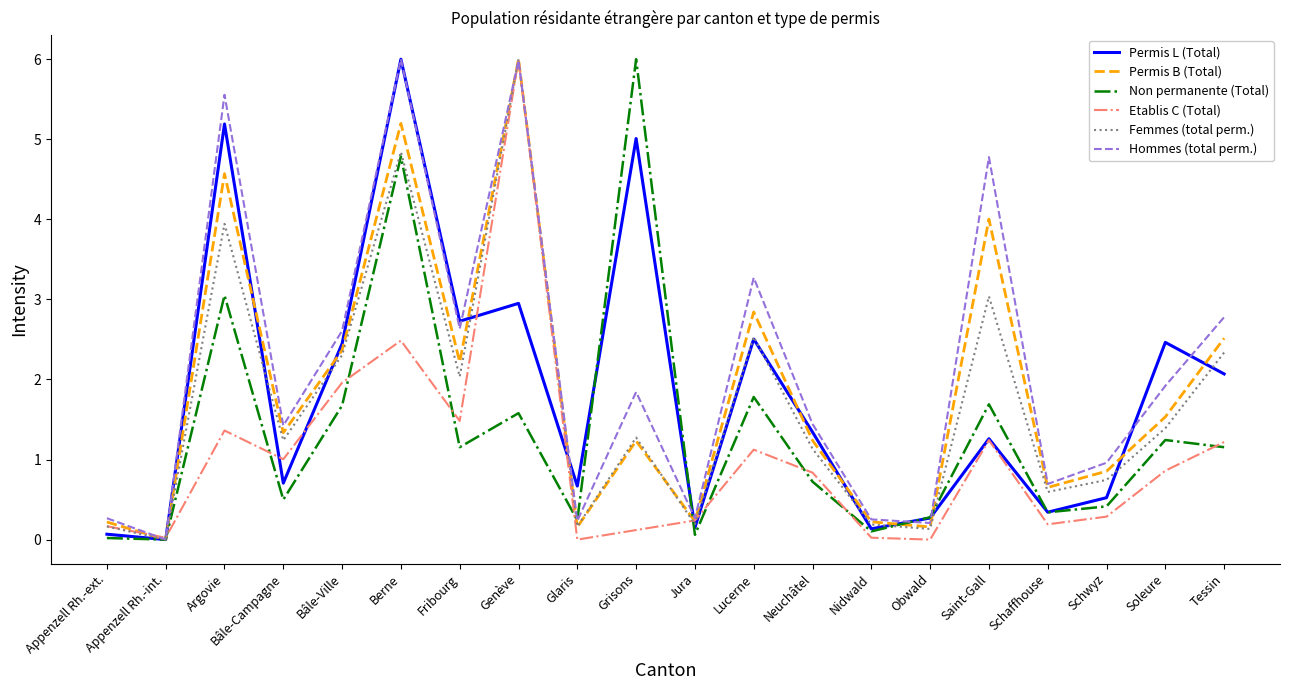

How many lines are shown in the chart?

6